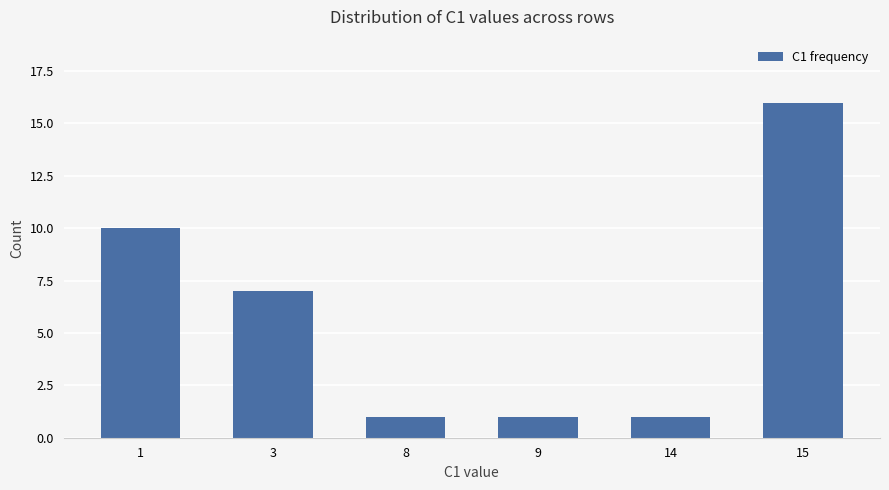

What is the ratio of the value at 8 to the value at 3?

0.1